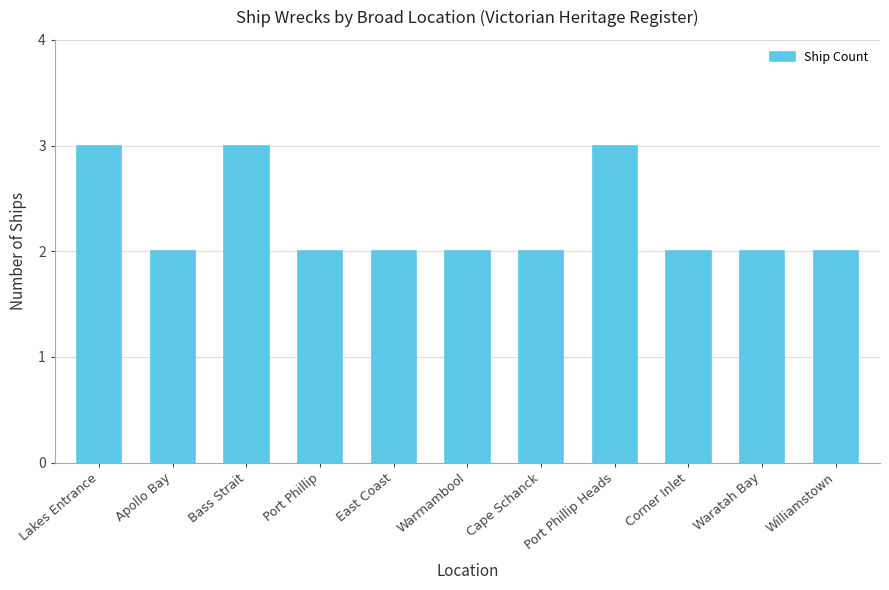

What is the maximum value shown in the chart?

3